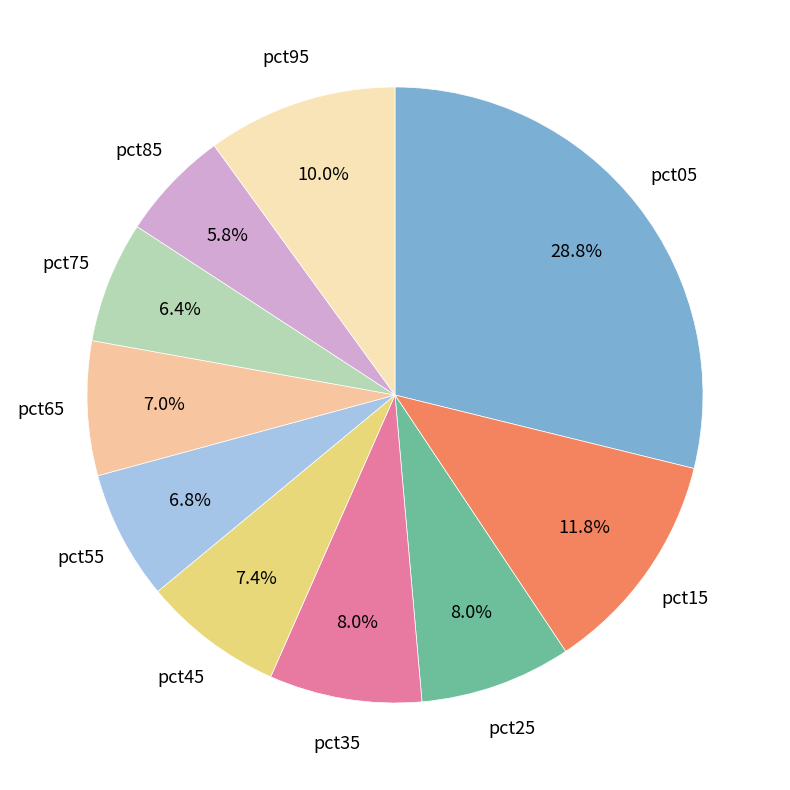

To the nearest percent, what portion does pct95 represent?

10%